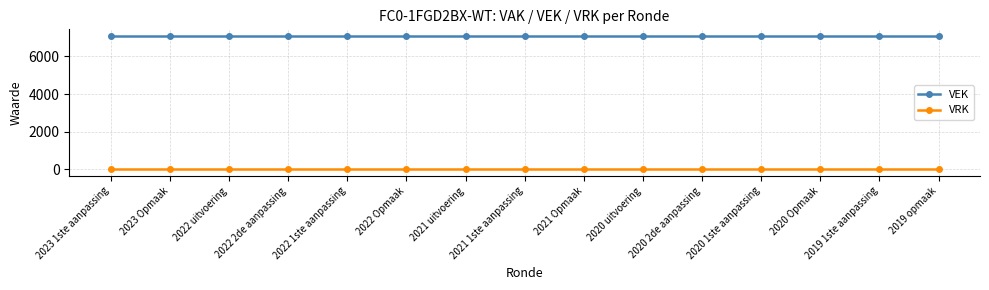

Reading left to right, transcribe all the data shown in this chart.

VEK: 7087	7087	7087	7087	7087	7087	7087	7087	7087	7087	7087	7087	7087	7087	7087
VRK: 0	0	0	0	0	0	0	0	0	0	0	0	0	0	0